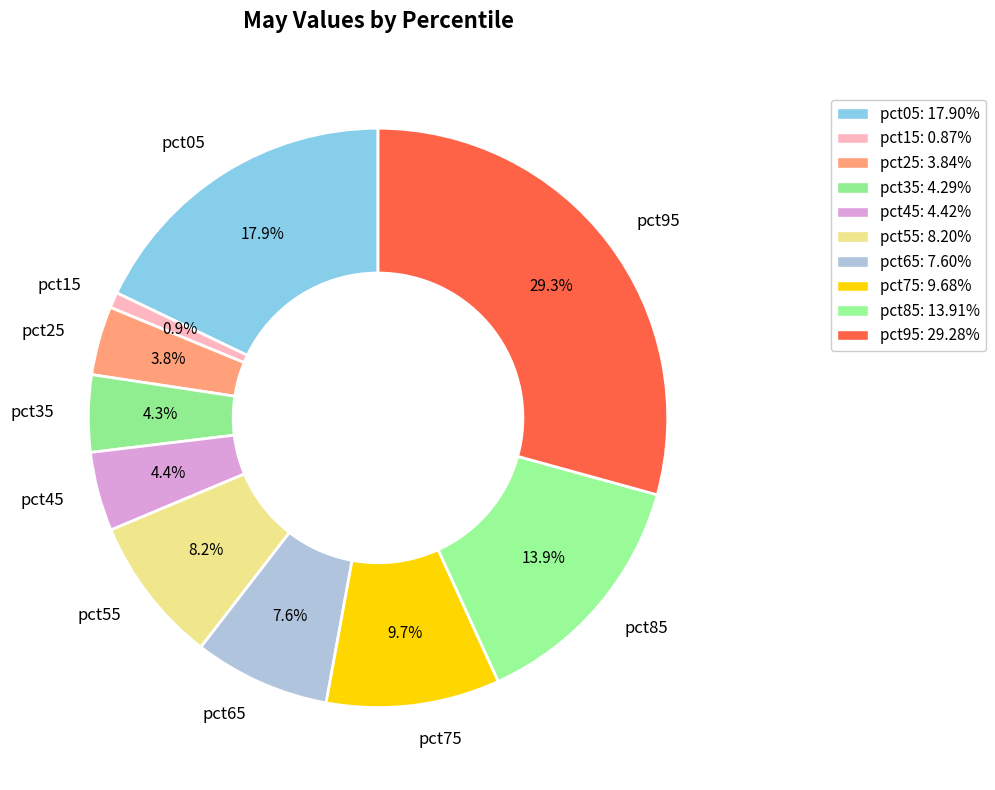

What percentage is NOT represented by pct35?

95.7%